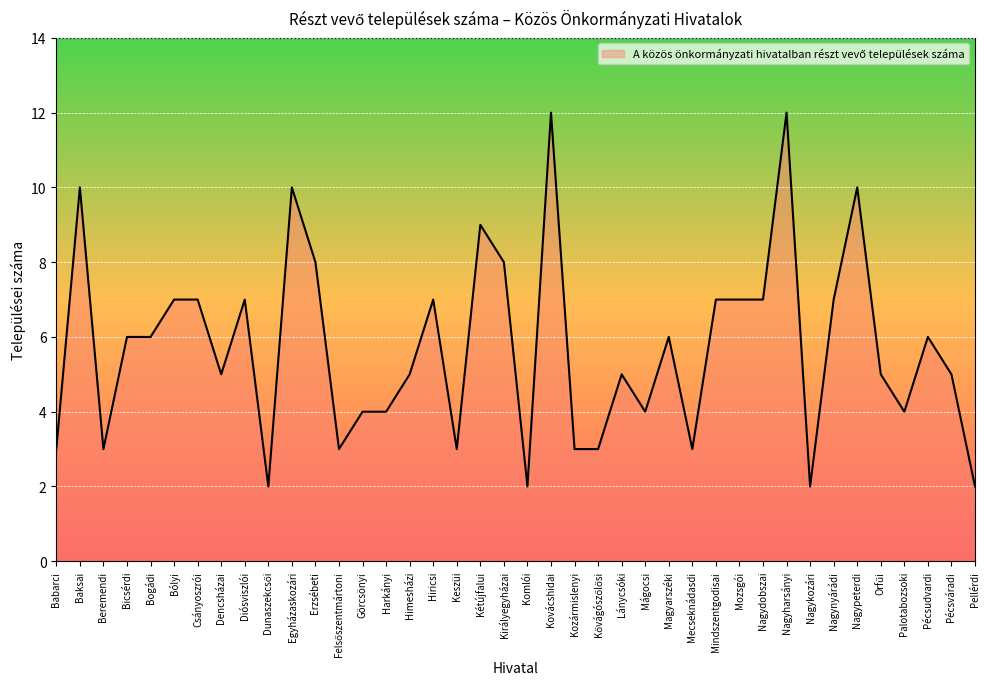

True or false: the data has more than 0 interior local peaks.

True